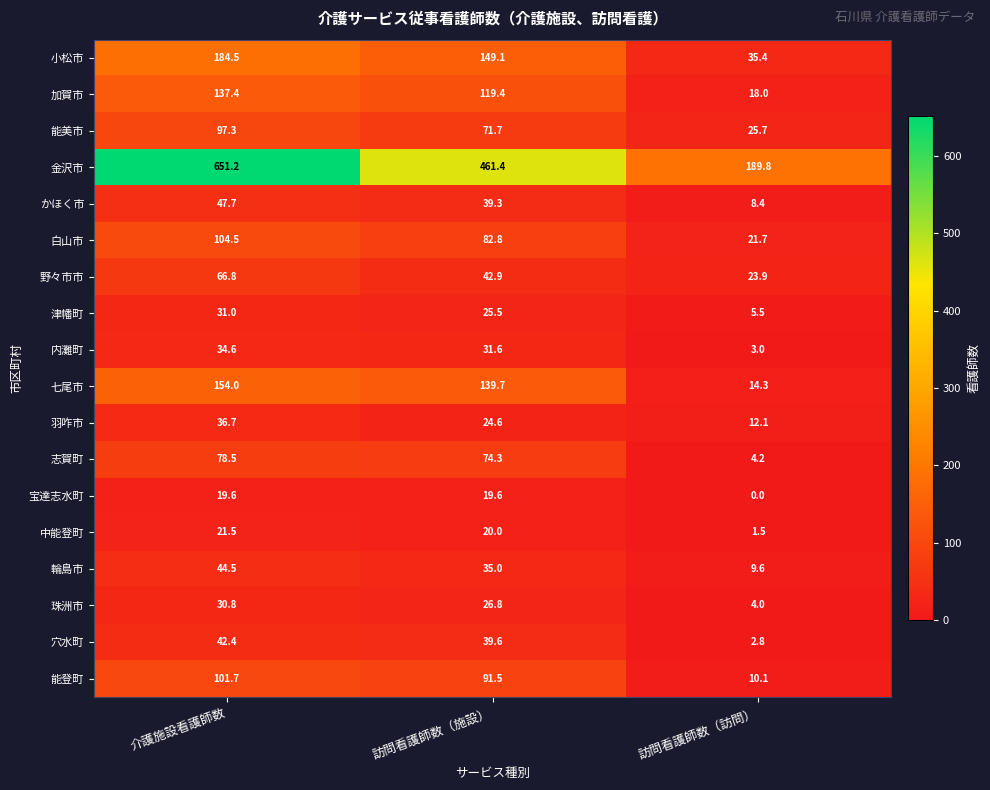

What is the difference between the 白山市 values at 訪問看護師数（施設） and 訪問看護師数（訪問）?

61.1